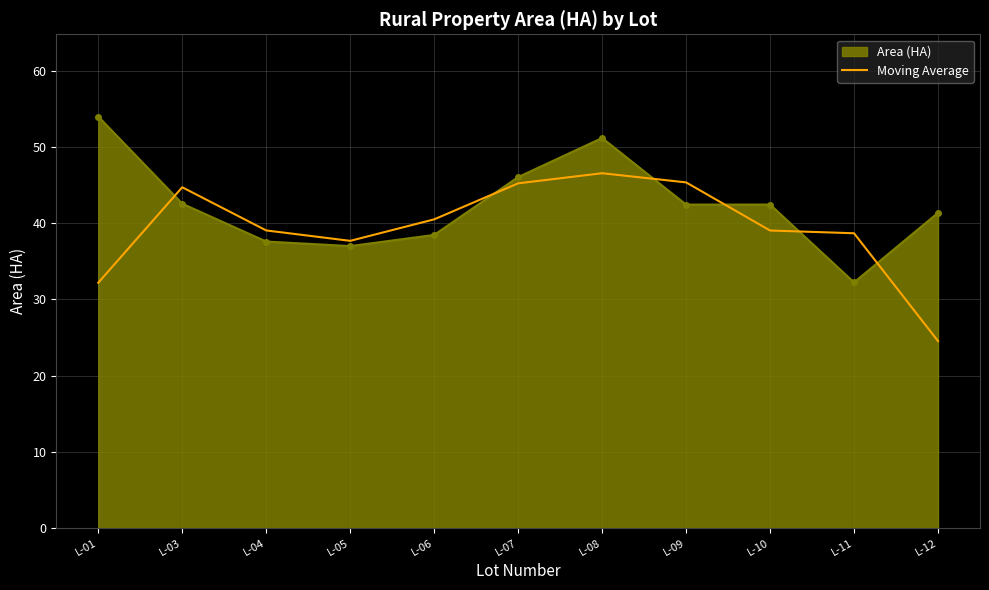

Which label corresponds to the smallest value in the chart?

L-12